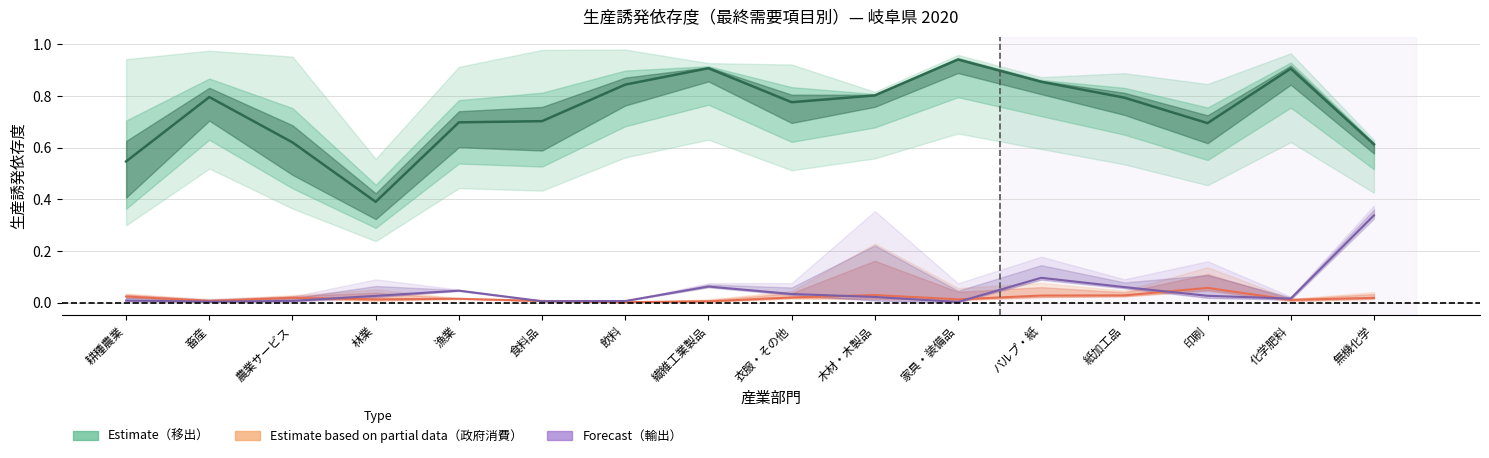

Reading left to right, extract all data points from this chart.

Estimate: 耕種農業=0.5	畜産=0.8	農業サービス=0.6	林業=0.4	漁業=0.7	食料品=0.7	飲料=0.8	繊維工業製品=0.9	衣服・その他=0.8	木材・木製品=0.8	家具・装備品=0.9	パルプ・紙=0.9	紙加工品=0.8	印刷=0.7	化学肥料=0.9	無機化学=0.6
Estimate based on partial data: 耕種農業=0.0	畜産=0.0	農業サービス=0.0	林業=0.0	漁業=0.0	食料品=0.0	飲料=0.0	繊維工業製品=0.0	衣服・その他=0.0	木材・木製品=0.0	家具・装備品=0.0	パルプ・紙=0.0	紙加工品=0.0	印刷=0.1	化学肥料=0.0	無機化学=0.0
Forecast: 耕種農業=0.0	畜産=0.0	農業サービス=0.0	林業=0.0	漁業=0.0	食料品=0.0	飲料=0.0	繊維工業製品=0.1	衣服・その他=0.0	木材・木製品=0.0	家具・装備品=0.0	パルプ・紙=0.1	紙加工品=0.1	印刷=0.0	化学肥料=0.0	無機化学=0.3